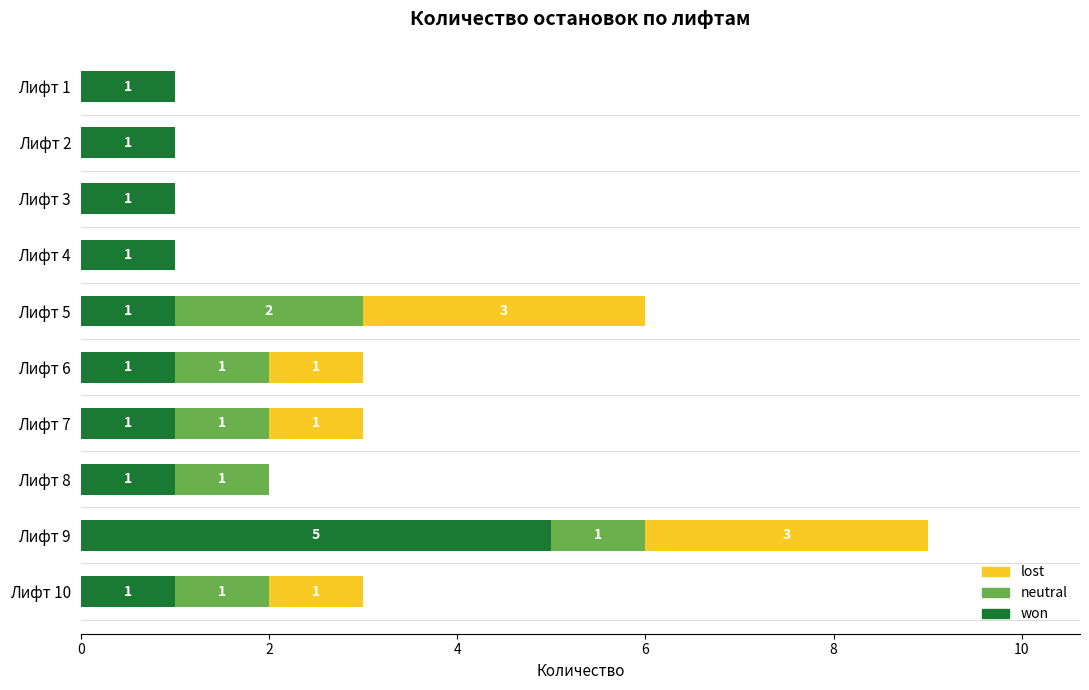

What is the maximum value for won?

5